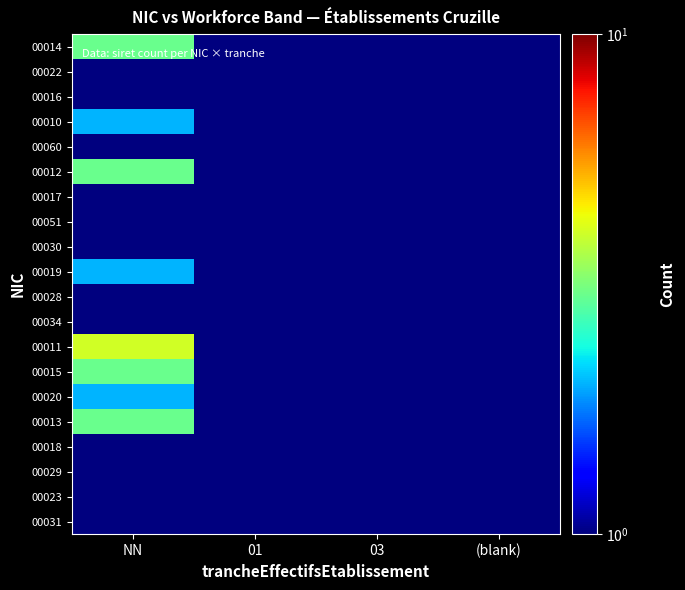

How many categories are shown in the chart?

4